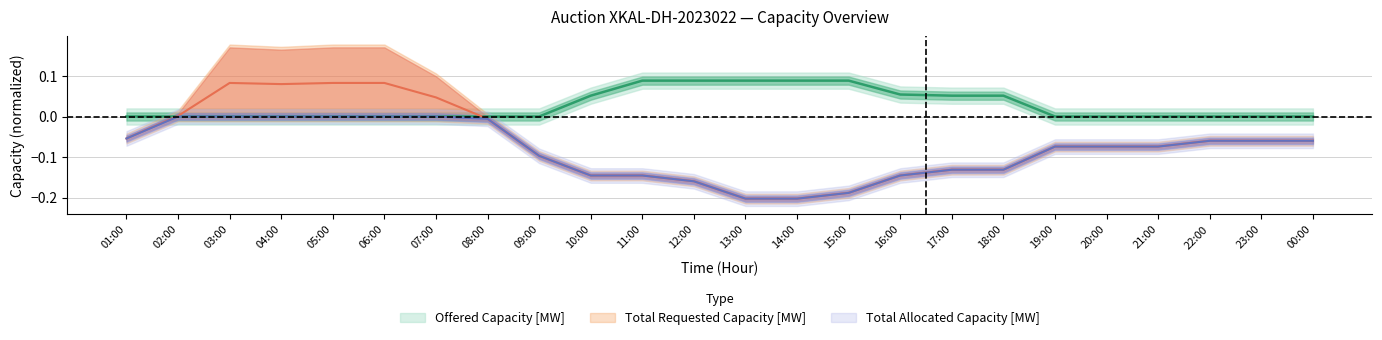

True or false: Total Allocated Capacity [MW] and Total Requested Capacity [MW] cross at least once.

False